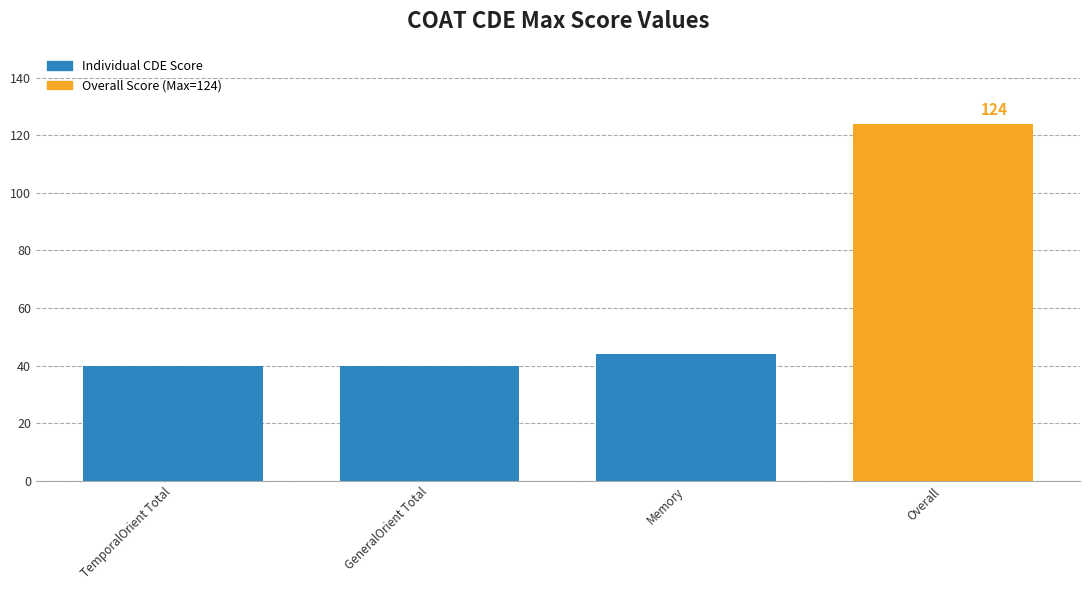

What is the label of the 2nd bar from the left?

GeneralOrient Total